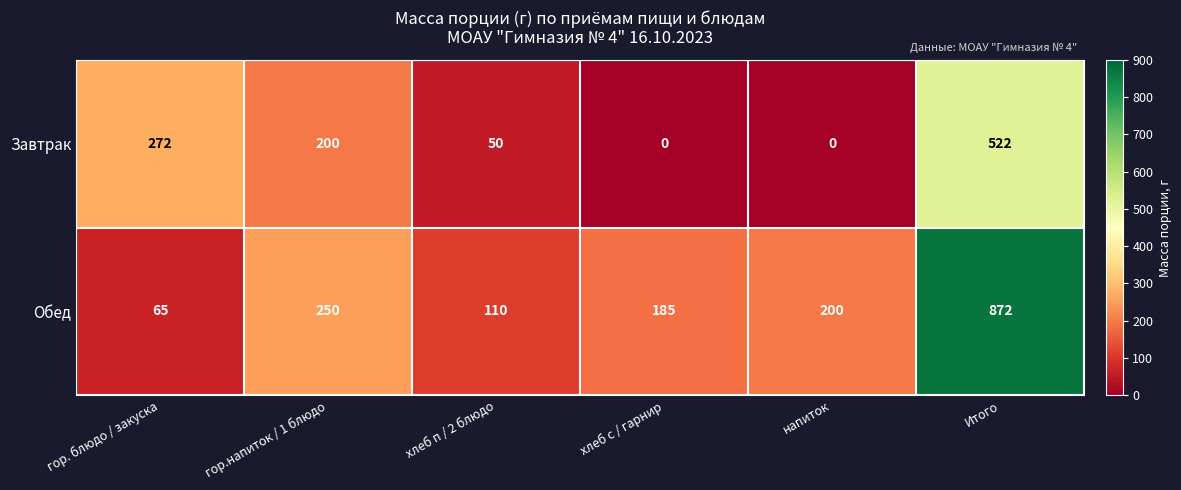

What value does the Завтрак series have at хлеб п / 2 блюдо, to the nearest 10?

50